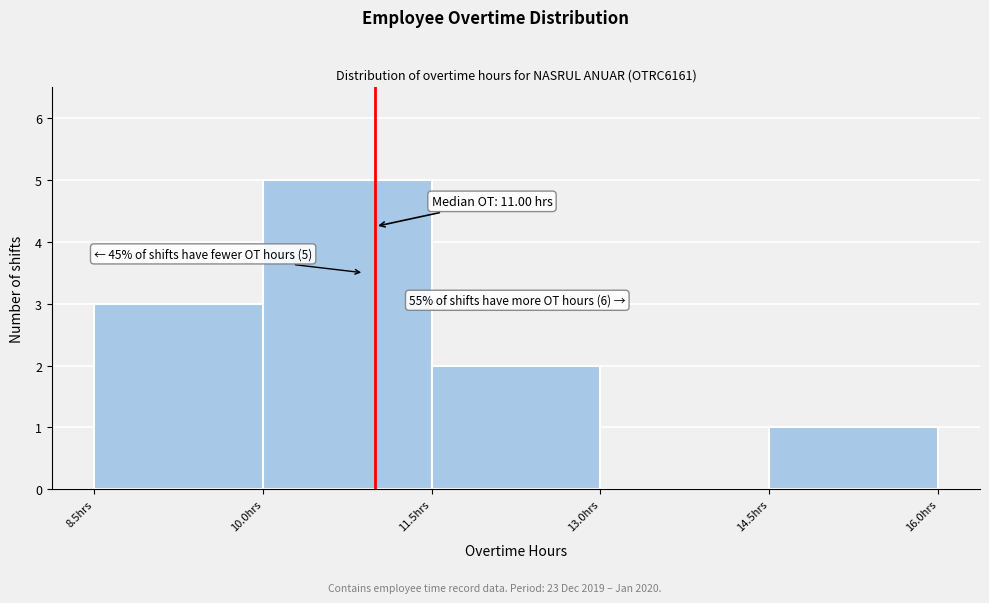

Which range on the x-axis has the tallest bar?

10.0 to 11.5